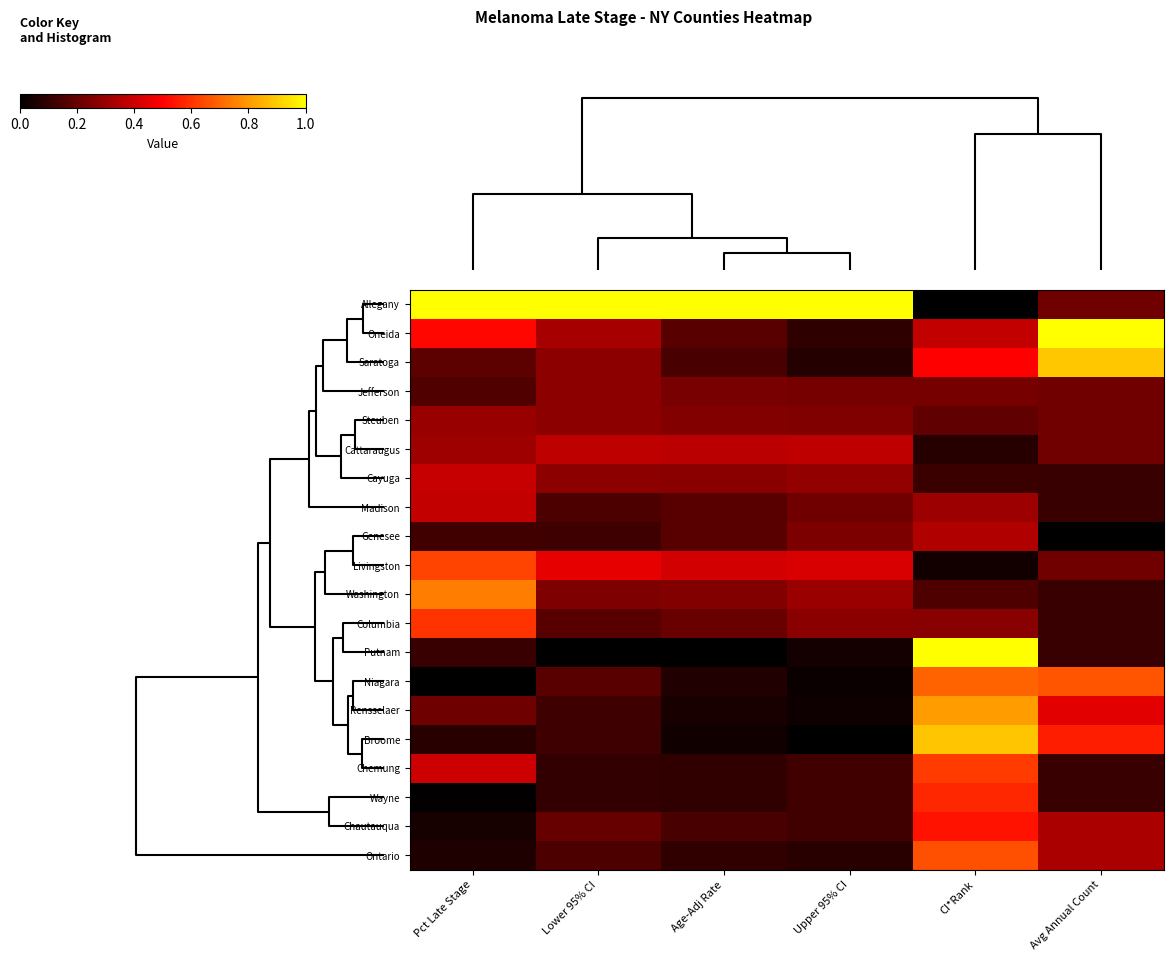

At which category does the chart reach its minimum across all series?

CI*Rank